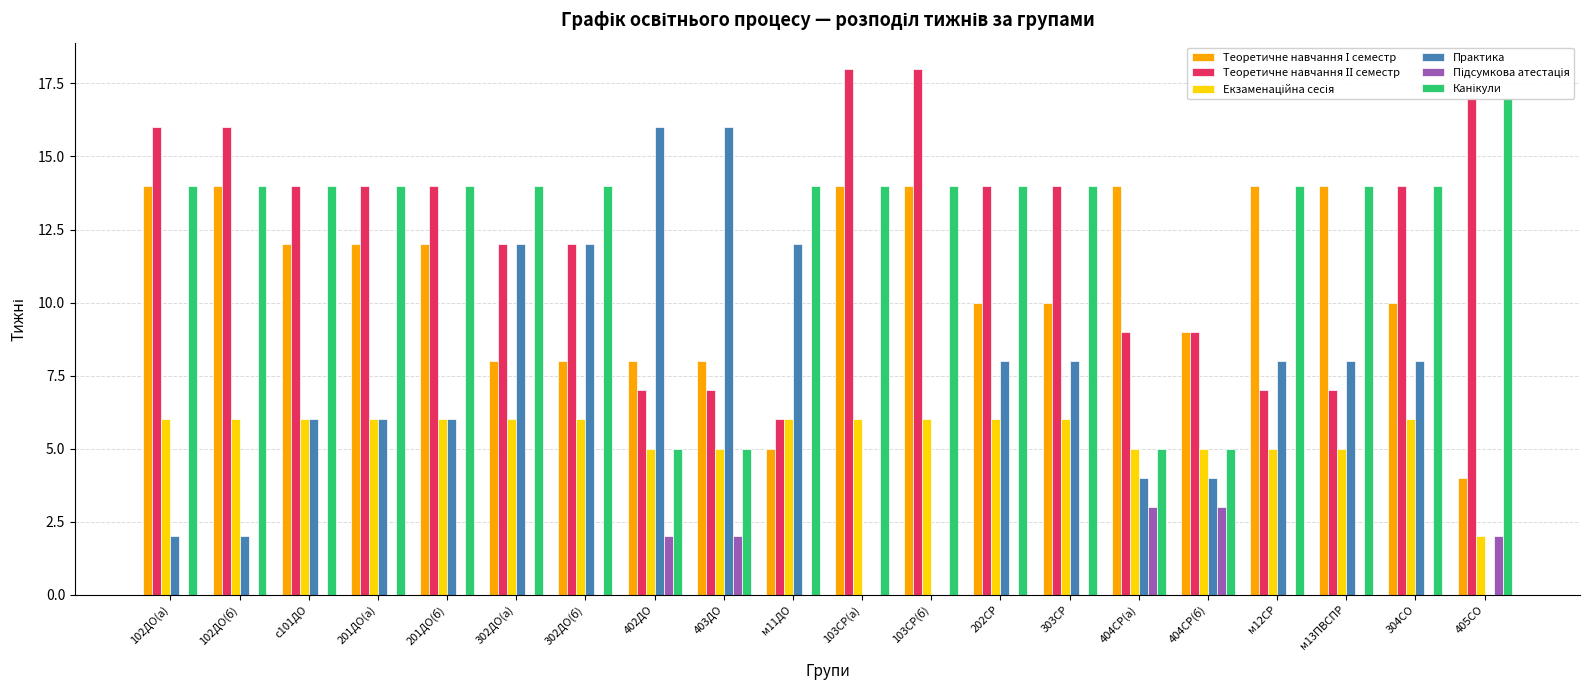

Is it true that Теоретичне навчання ІІ семестр equals 12 at м12СР?

False